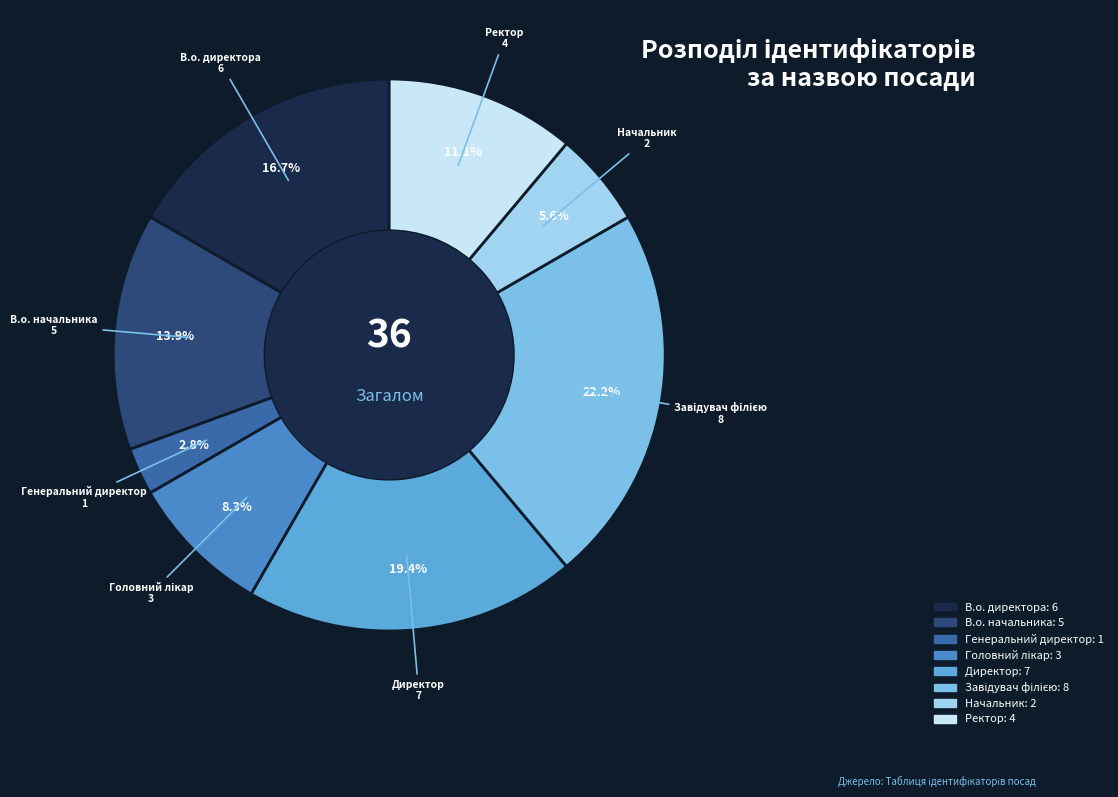

True or false: В.о. директора accounts for 3% of the total.

False